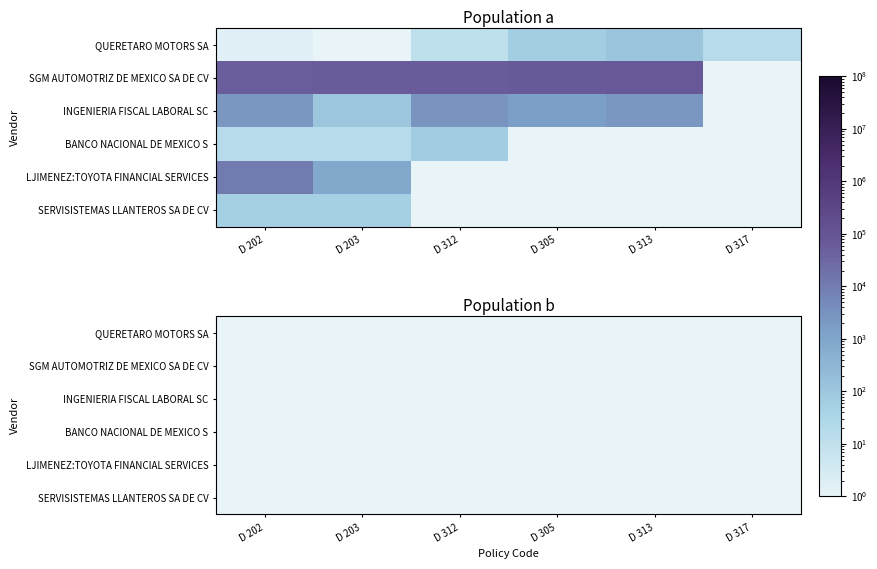

Reading left to right, what are all the values shown in this chart?

QUERETARO MOTORS SA: 1.4	0.1	10.8	59.2	110.3	17.8
SGM AUTOMOTRIZ DE MEXICO SA DE CV: 53994.9	61767.7	61396.0	71001.1	75156.3	0.1
INGENIERIA FISCAL LABORAL SC: 2413.0	105.6	2894.4	1596.1	2505.1	0.1
BANCO NACIONAL DE MEXICO S: 17.3	17.3	65.6	0.1	0.1	0.1
LJIMENEZ:TOYOTA FINANCIAL SERVICES: 10944.5	808.8	0.1	0.1	0.1	0.1
SERVISISTEMAS LLANTEROS SA DE CV: 49.4	49.7	0.1	0.1	0.1	0.1